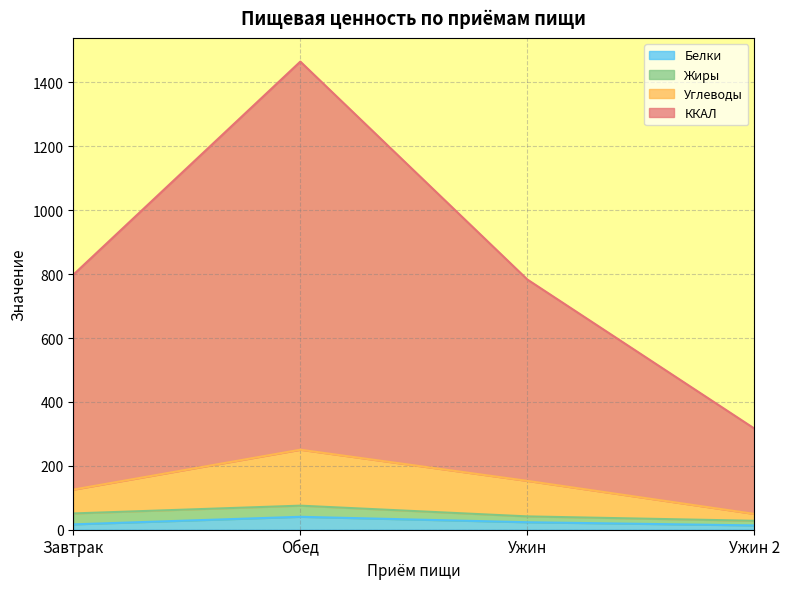

The value of ККАЛ at Ужин is 541.7. True or false?

False